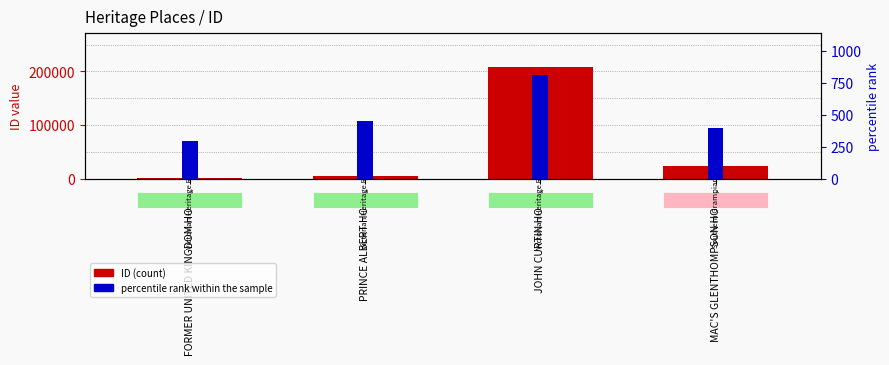

How many series are shown in this chart?

2